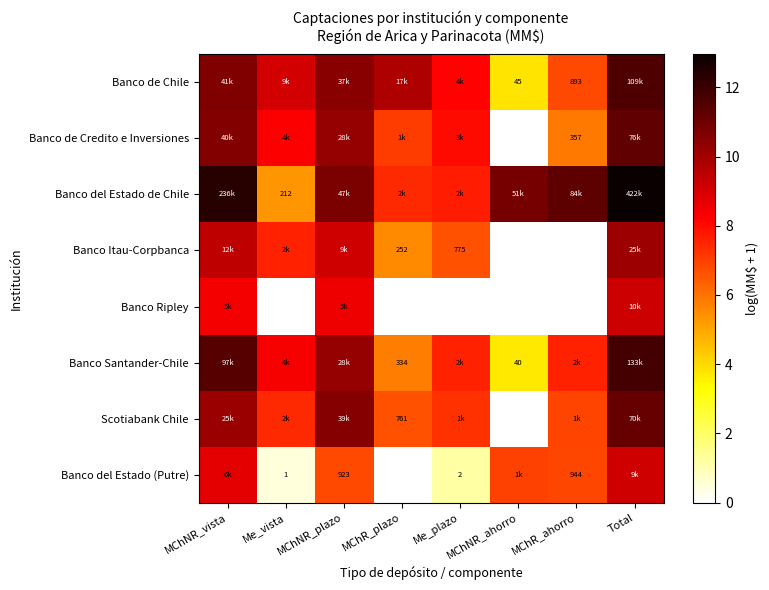

Between Me_vista and Me_plazo, which is larger?

Me_vista